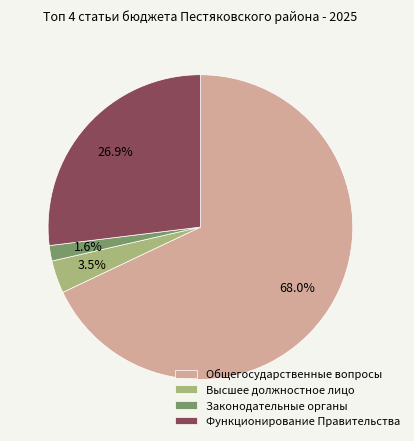

Rank the categories by value from highest to lowest.

Общегосударственные вопросы, Функционирование Правительства, Высшее должностное лицо, Законодательные органы